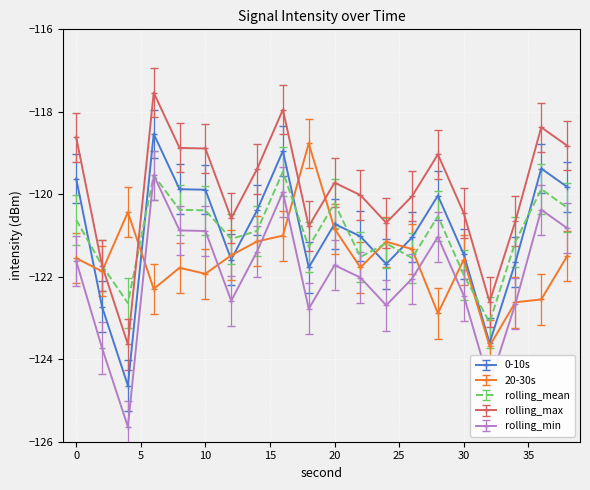

Which series has the largest total across all categories?

rolling_max